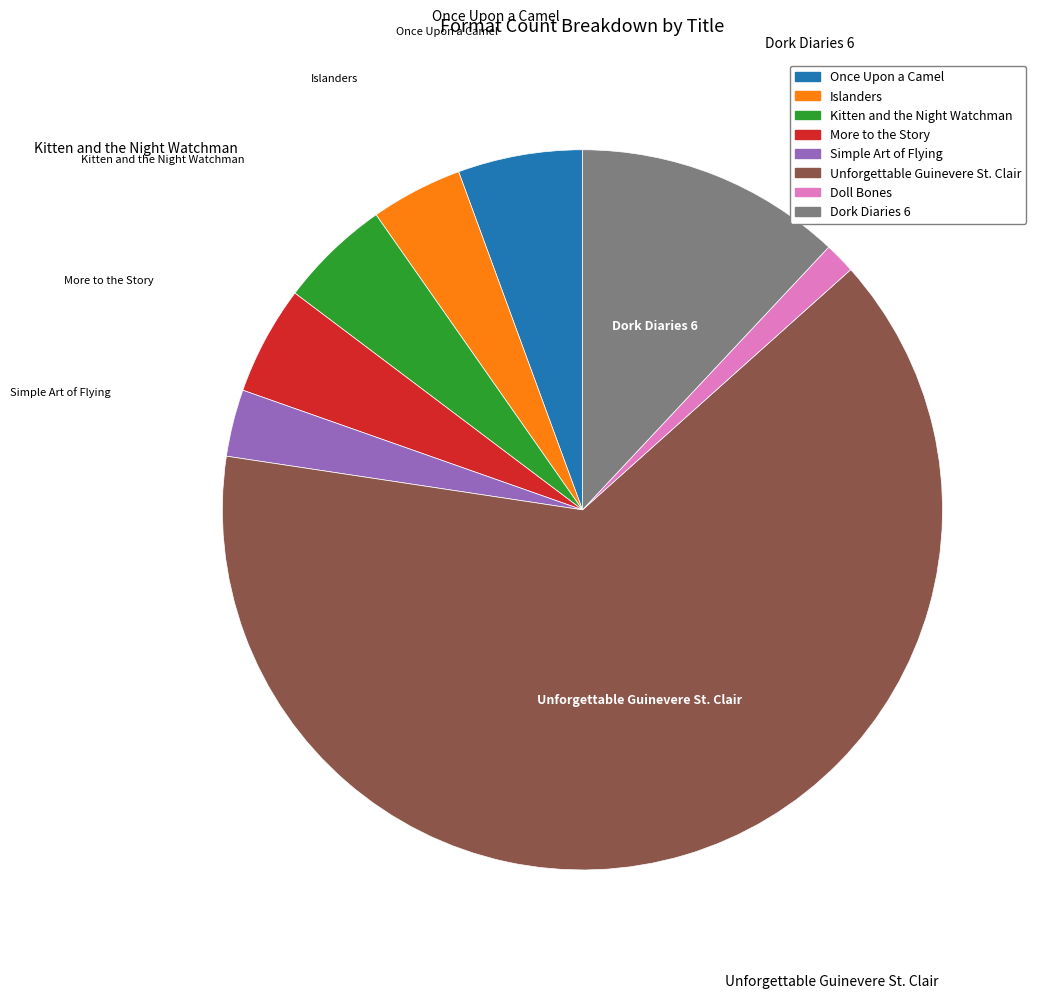

Combined, do More to the Story and Simple Art of Flying account for over 50%?

No